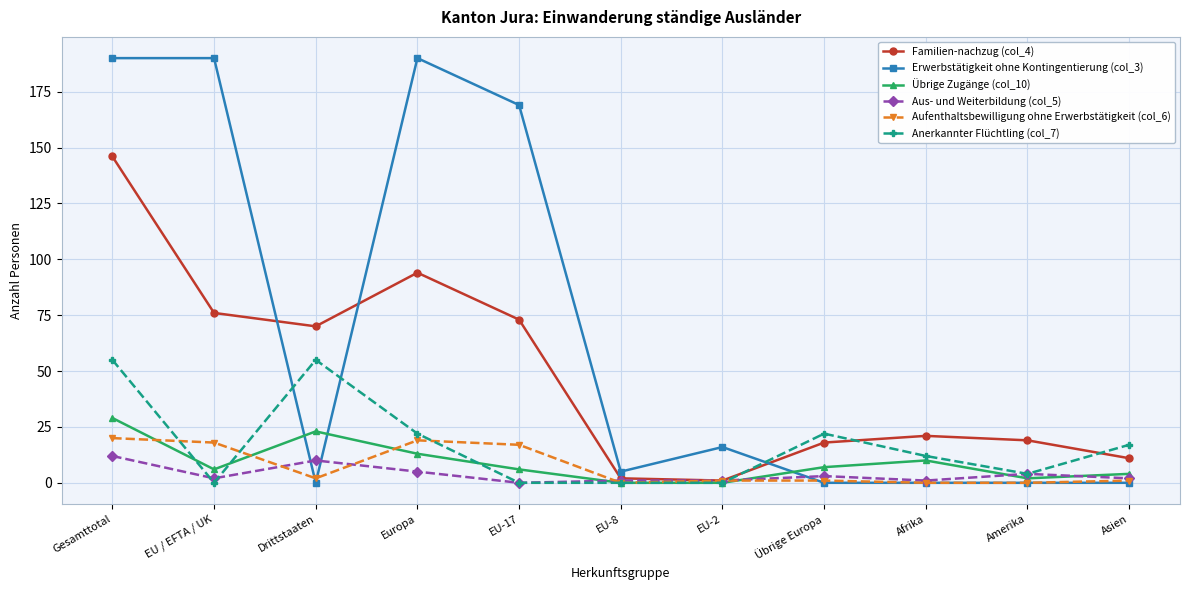

What is the average value of the Aufenthaltsbewilligung ohne Erwerbstätigkeit (col_6) series?

7